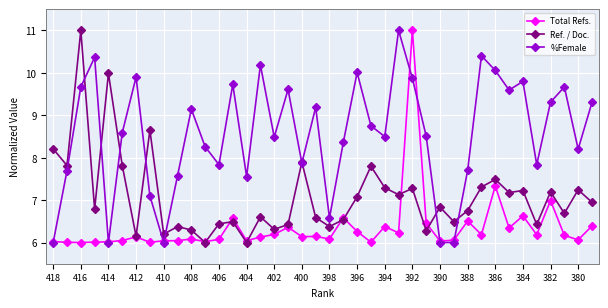

True or false: Ref. / Doc. has more than 2 interior local peaks.

True